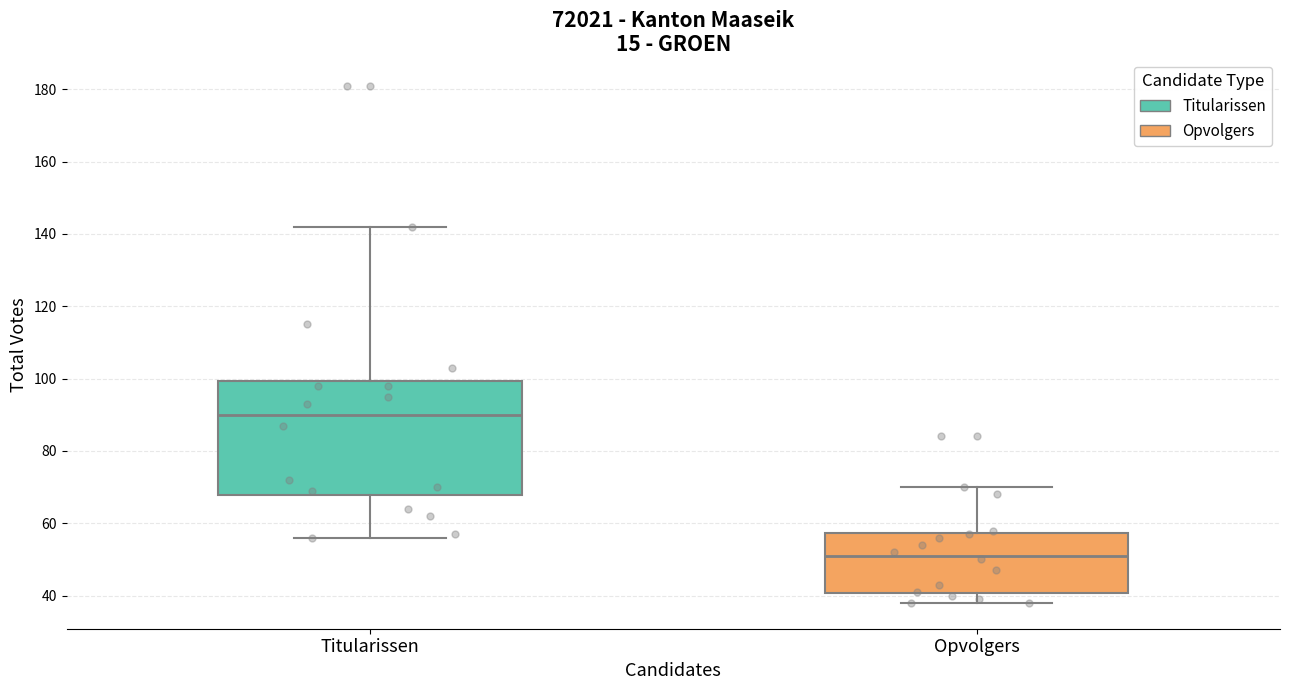

Reading left to right, transcribe this box plot: for each box, give where its median line is, the range the box spans, and where its two whiskers end, as read against the y-axis. The values are not printed on the chart, so give them approximately, as read against the axis.

Titularissen: median 90, box 68 to 100, whiskers 56 to 142
Opvolgers: median 52, box 40 to 58, whiskers 38 to 70